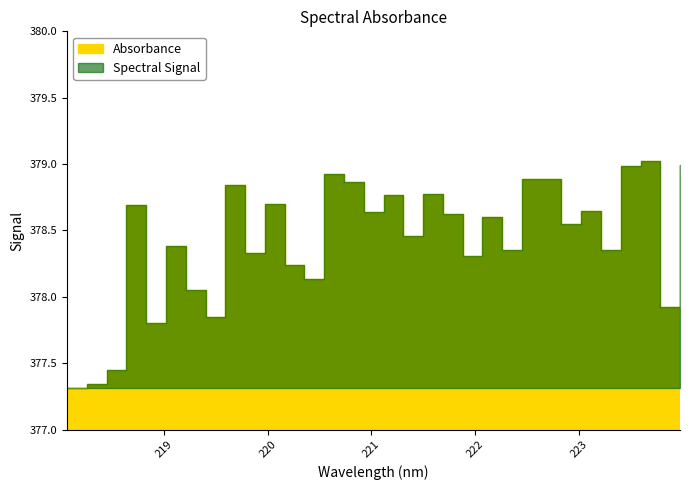

What is the label of the 15th point from the right?

221.3083